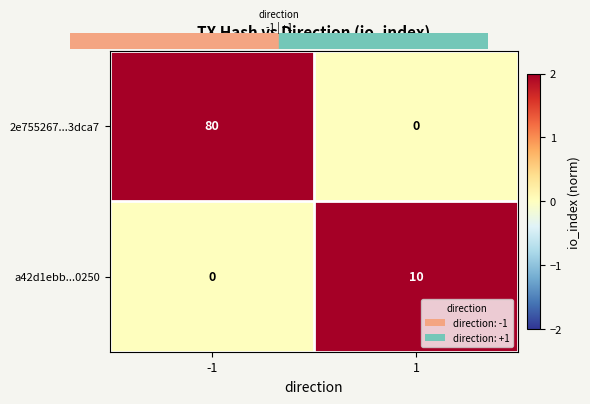

What is the maximum value shown in the chart?

80